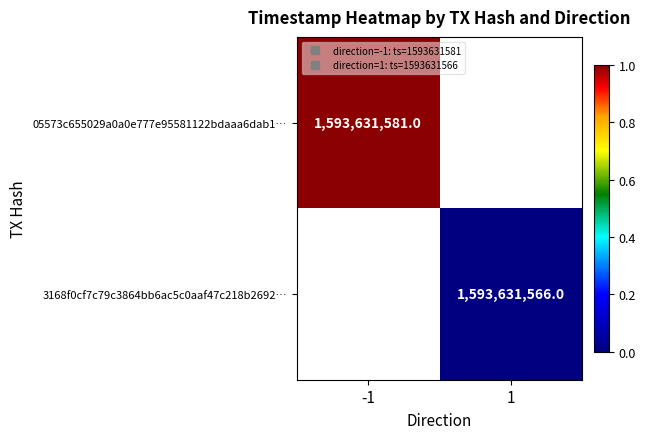

Where is 05573c655029a0a0e777e95581122bdaaa6dab1… nearest to the value 1?

-1